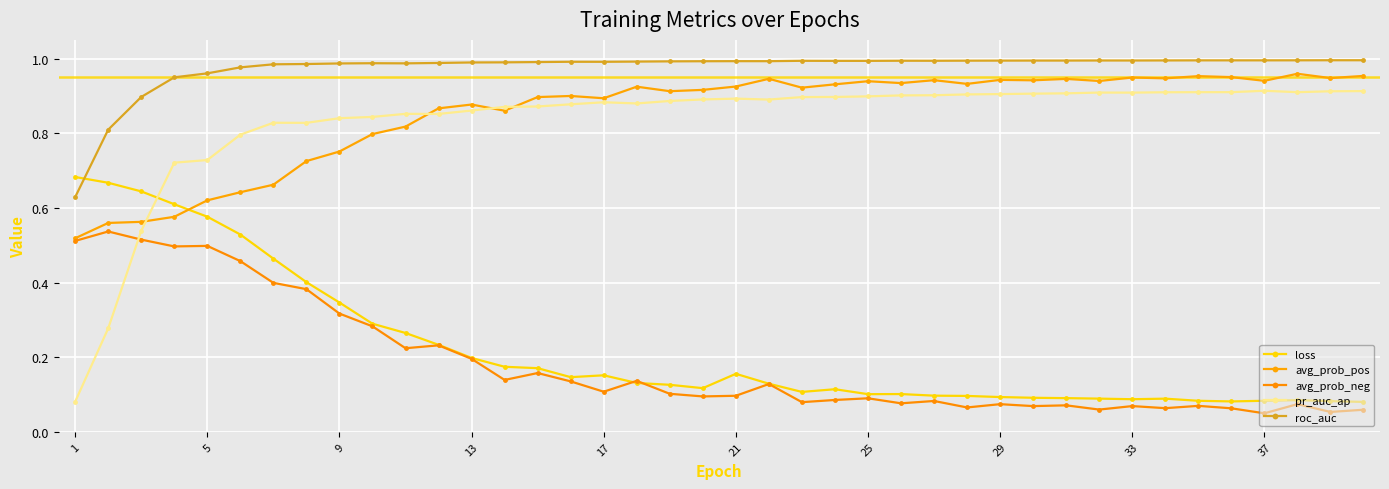

What is the average value of the avg_prob_pos series?

0.9